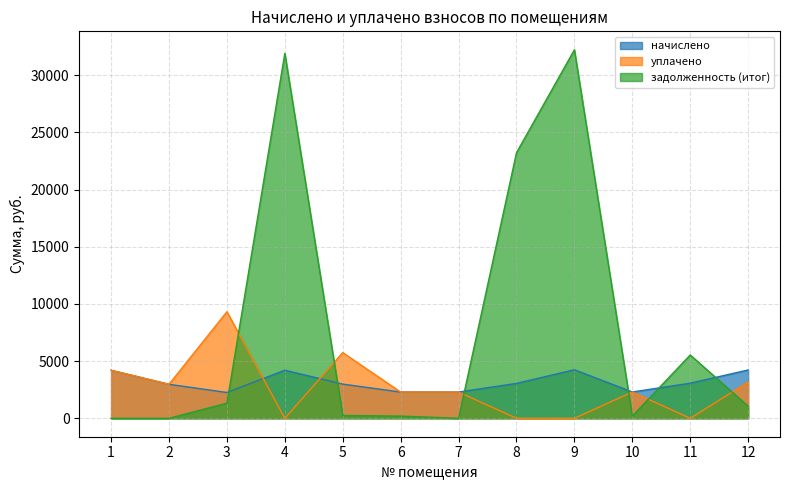

Is the value of уплачено at 7 greater than the value of задолженность (итог) at 3?

Yes